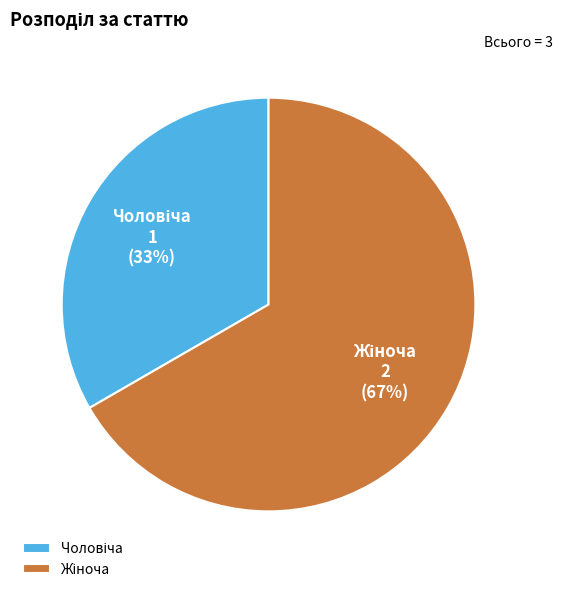

Is there any slice that represents more than half of the pie?

Yes